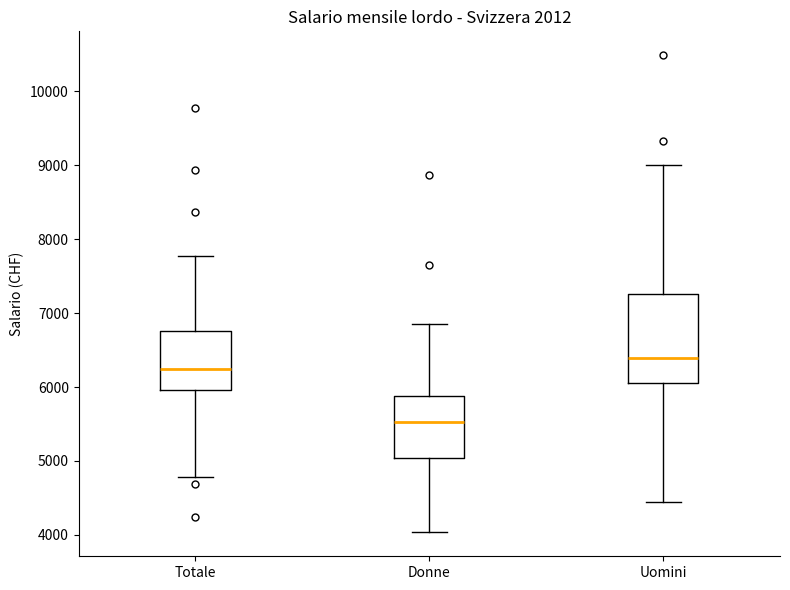

Reading left to right, transcribe this box plot: for each box, give where its median line is, the range the box spans, and where its two whiskers end, as read against the y-axis. The values are not printed on the chart, so give them approximately, as read against the axis.

Totale: median 6200, box 6000 to 6800, whiskers 4800 to 7800
Donne: median 5500, box 5000 to 5900, whiskers 4000 to 6900
Uomini: median 6400, box 6000 to 7300, whiskers 4400 to 9000